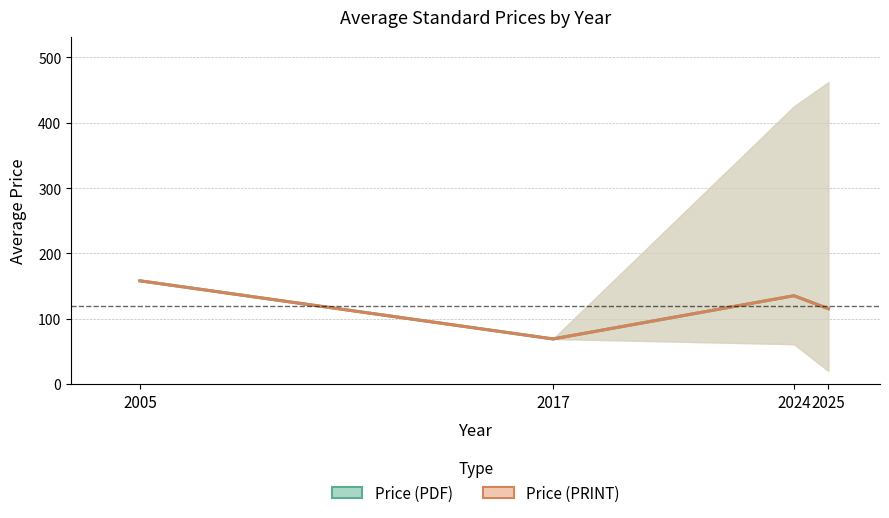

At which label does Price (PDF) reach its minimum?

2017